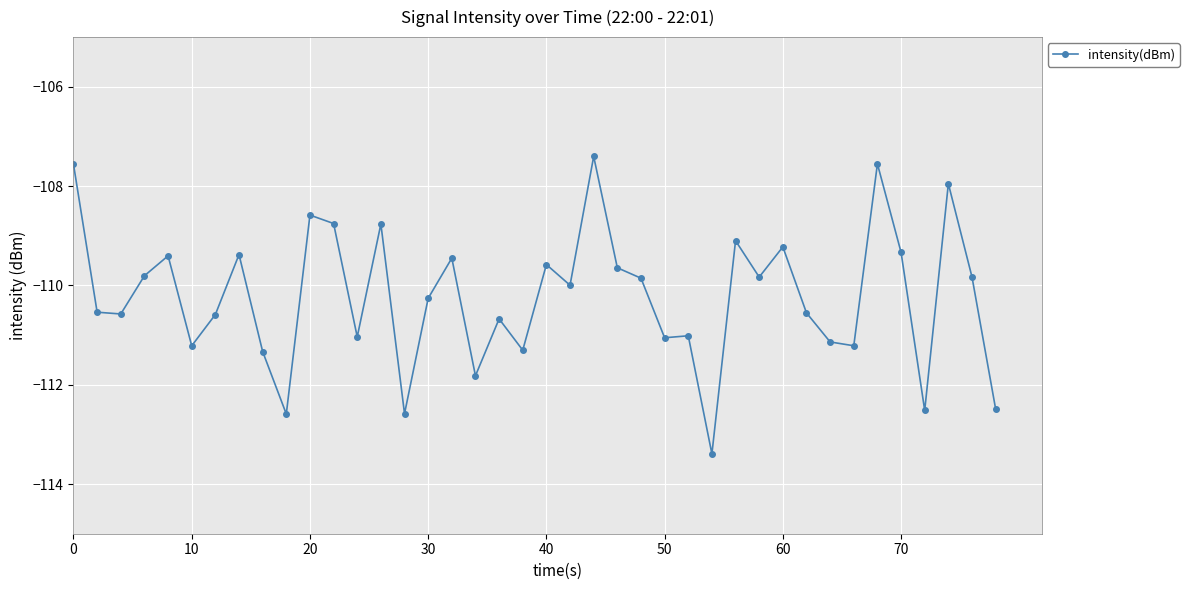

How many lines are shown in the chart?

1